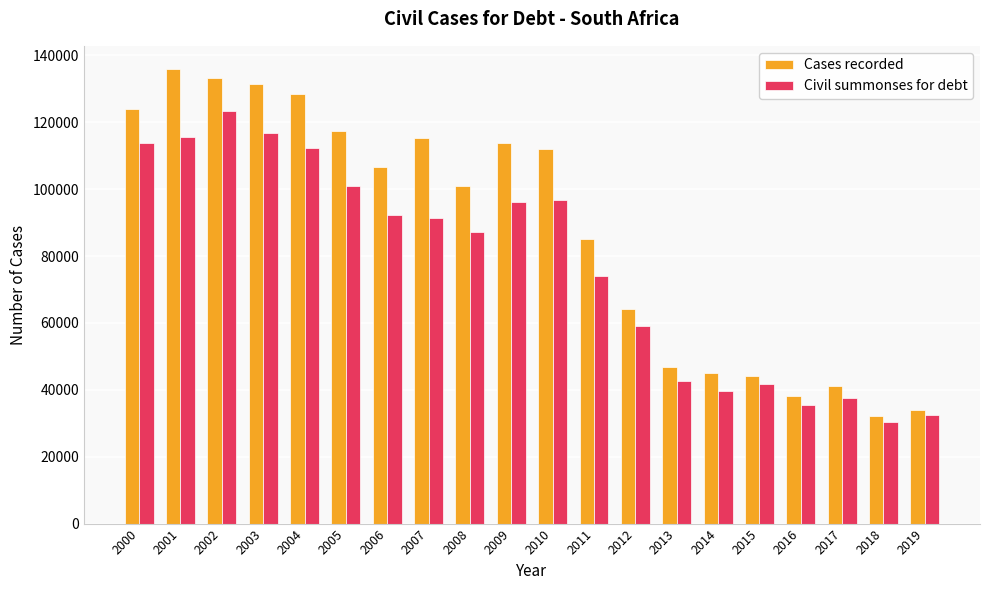

At which category is the sum across all series the highest?

2002